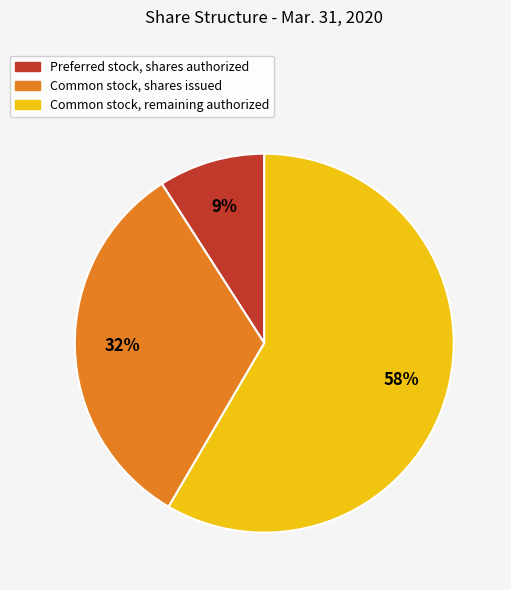

To the nearest percent, what is the difference between the largest and smallest slice percentages?

49%